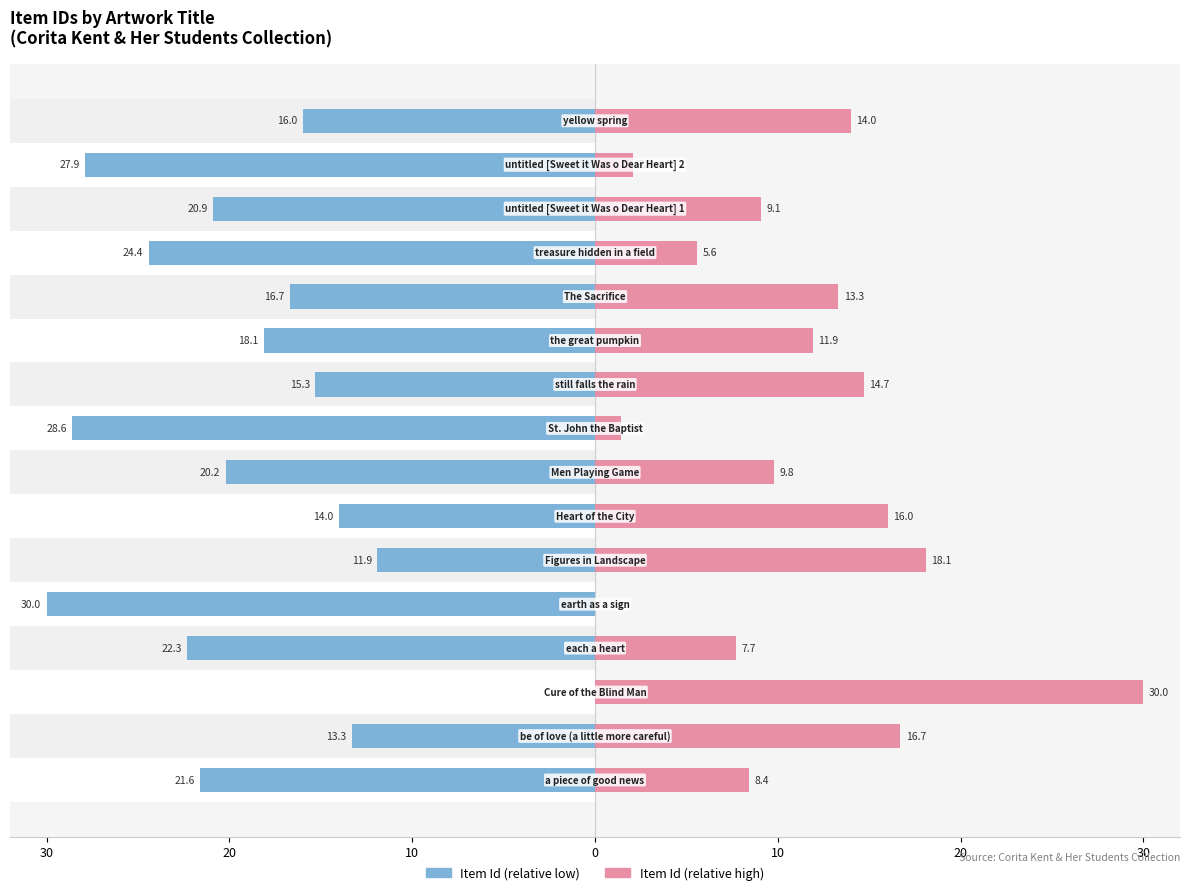

What is the difference between the Item Id (relative high) values at 30 and 10?

16.0